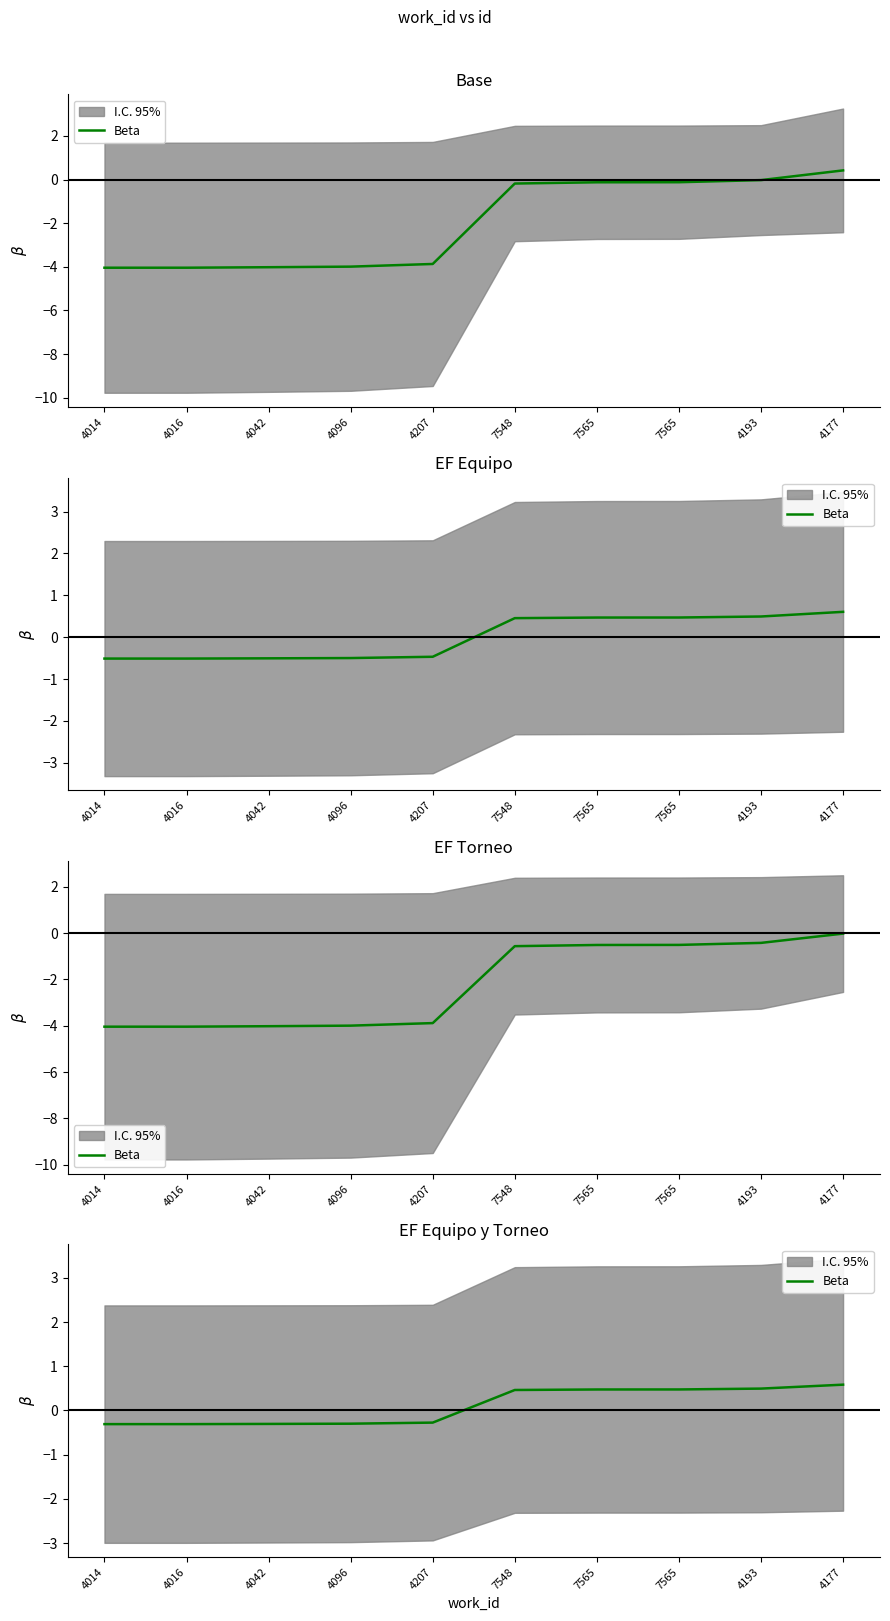

True or false: the data has more than 0 interior local peaks.

False